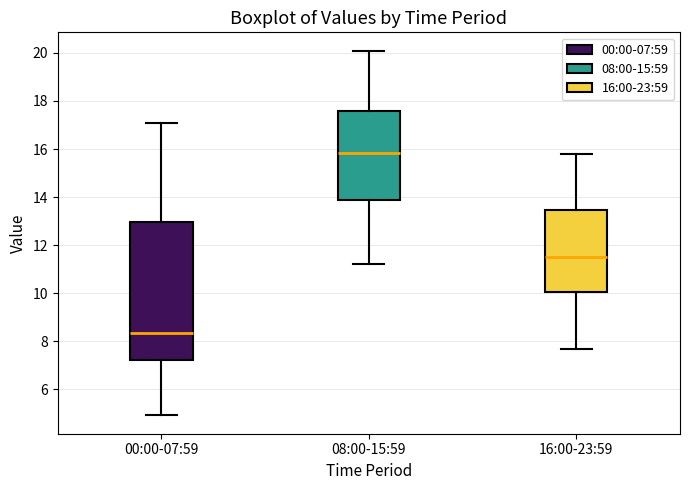

Reading left to right, transcribe this box plot: for each box, give where its median line is, the range the box spans, and where its two whiskers end, as read against the y-axis. The values are not printed on the chart, so give them approximately, as read against the axis.

00:00-07:59: median 8.4, box 7.2 to 13.0, whiskers 5.0 to 17.0
08:00-15:59: median 15.8, box 13.8 to 17.6, whiskers 11.2 to 20.2
16:00-23:59: median 11.6, box 10.0 to 13.4, whiskers 7.6 to 15.8